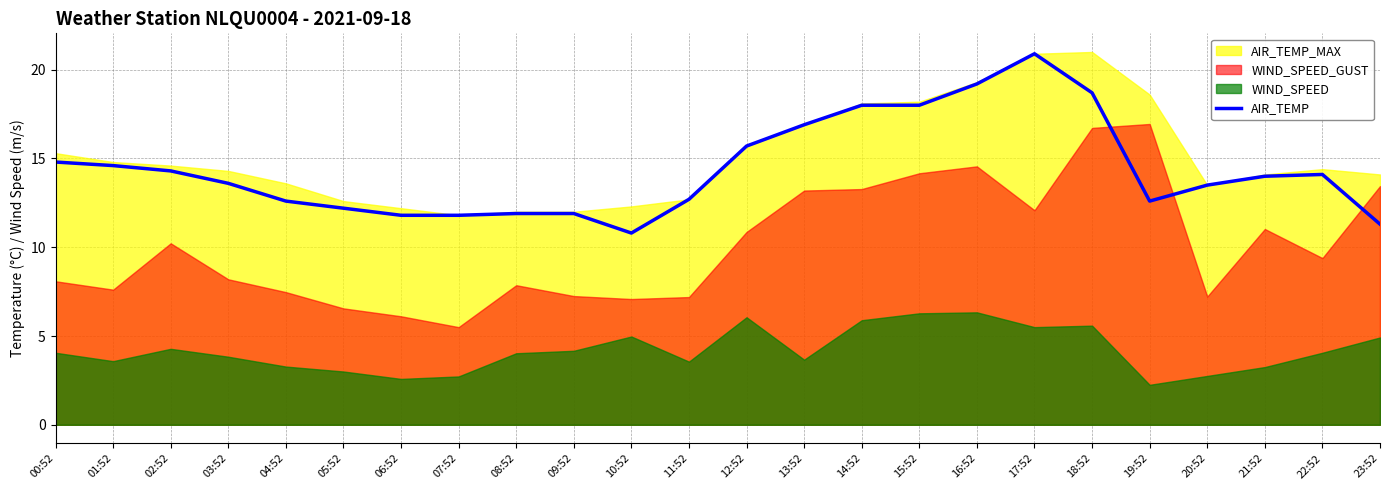

Which category has the lowest value across all series?

10:52